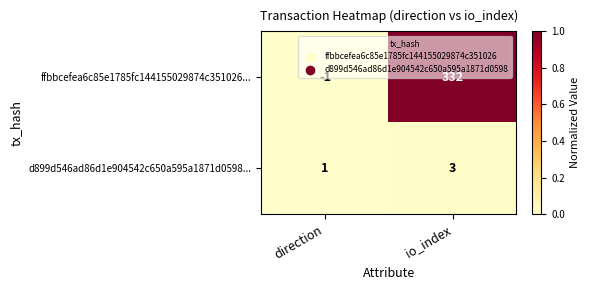

What is the difference between the ffbbcefea6c85e1785fc144155029874c351026... values at direction and io_index?

333